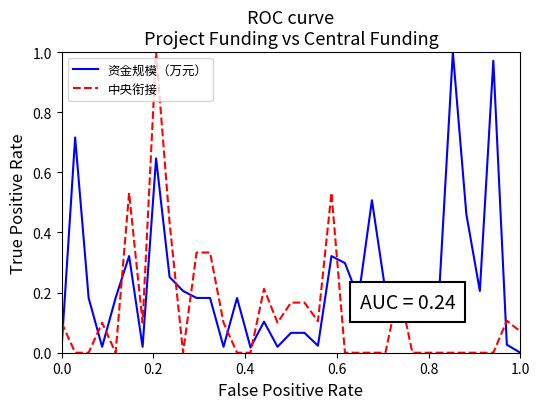

Which series has the largest total across all categories?

资金规模（万元）